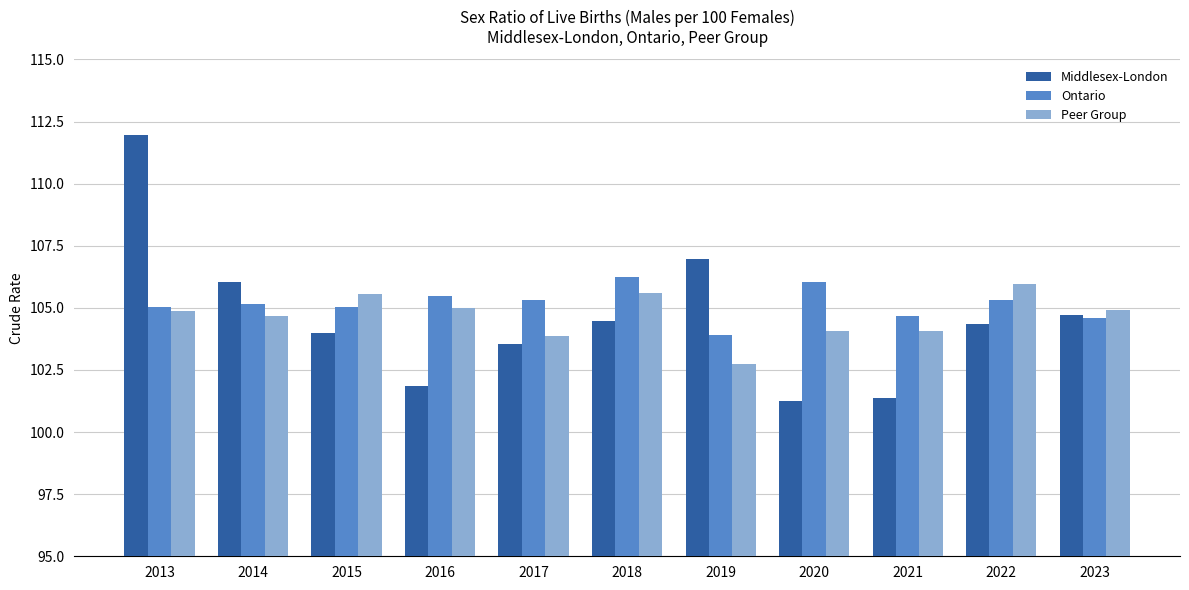

Does the chart contain any negative values?

No